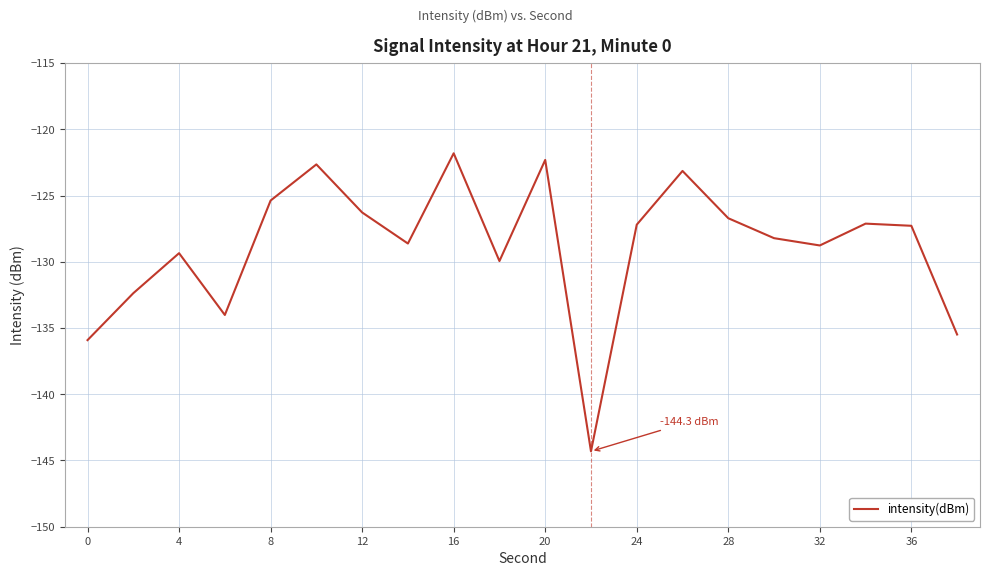

What is the average value?

-128.8